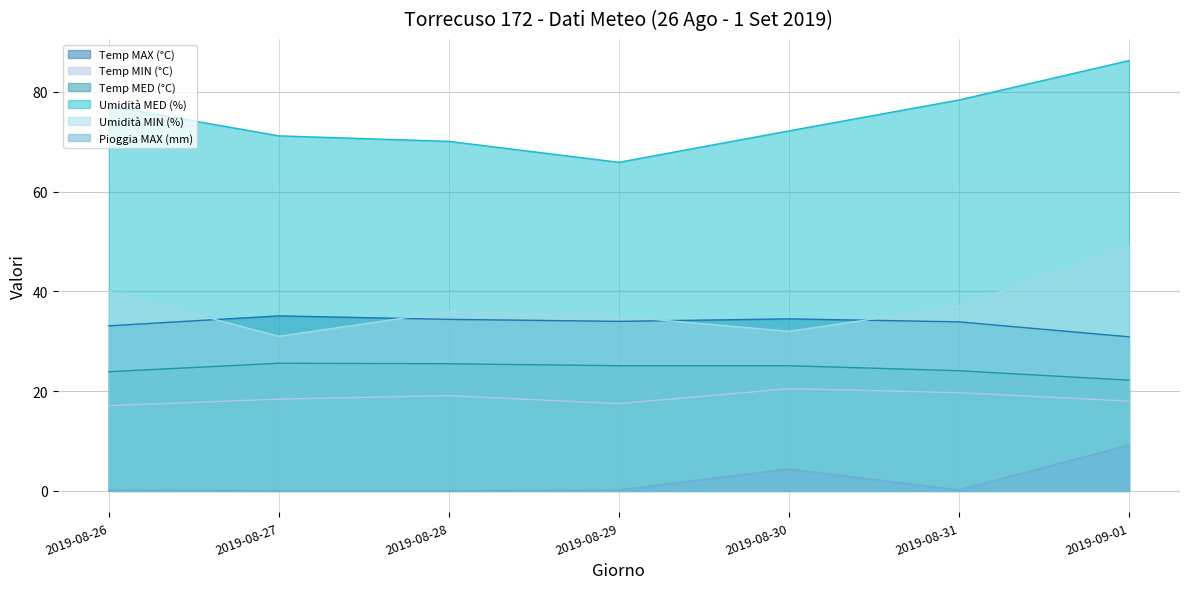

The Pioggia MAX (mm) series shows 0.0 at 2019-08-27. True or false?

True